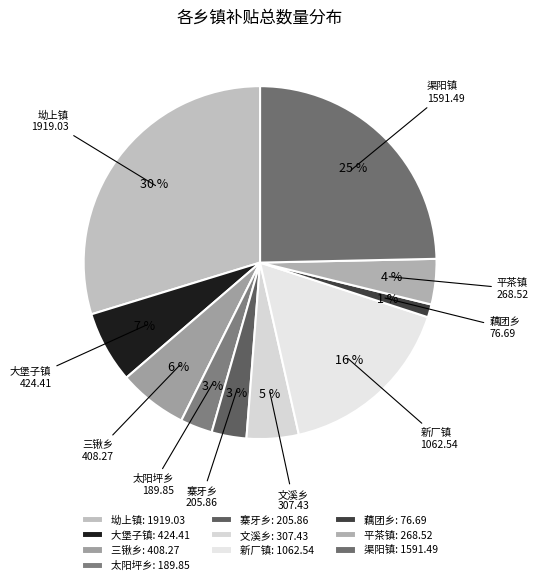

What percentage is the 藕团乡 slice, to the nearest percent?

1%